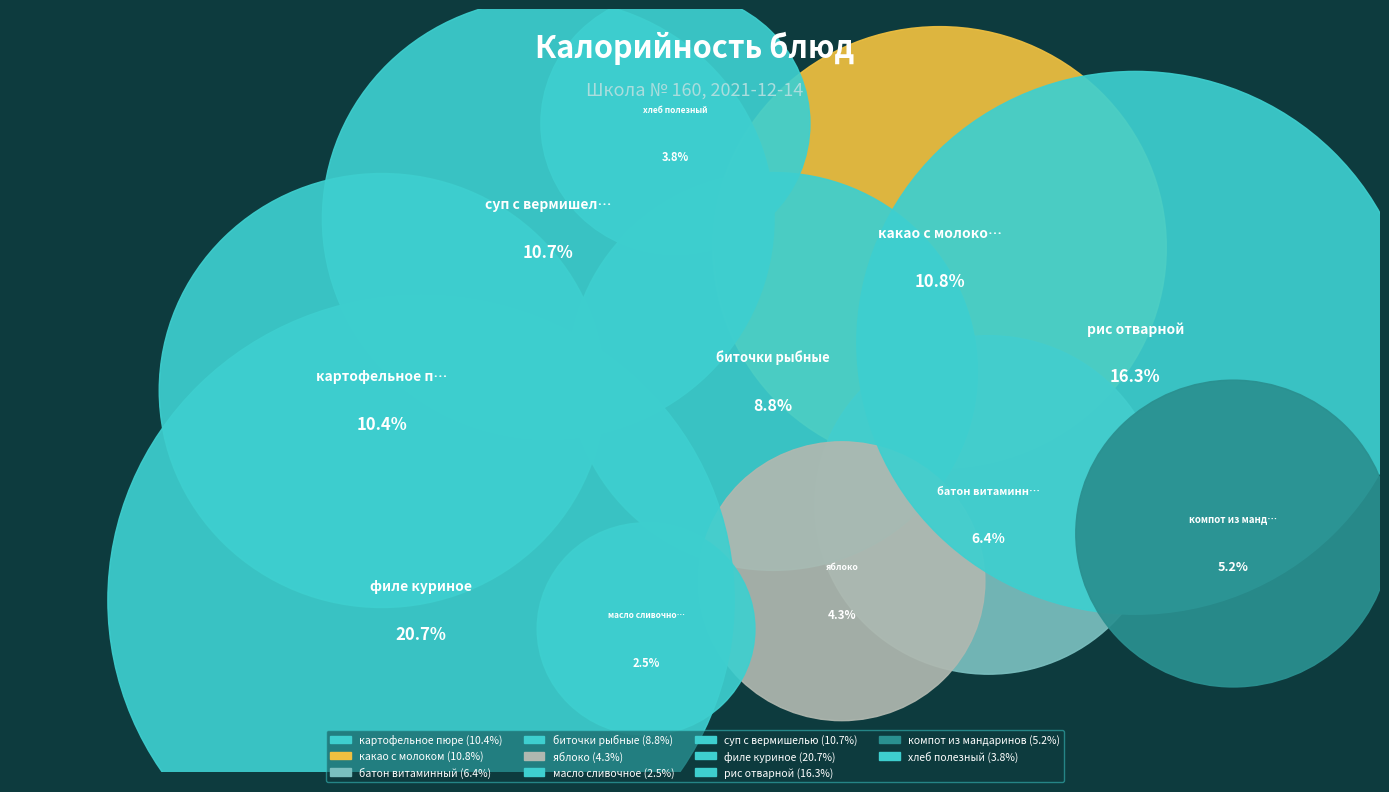

To the nearest percent, what percentage of the pie is рис отварной?

16%